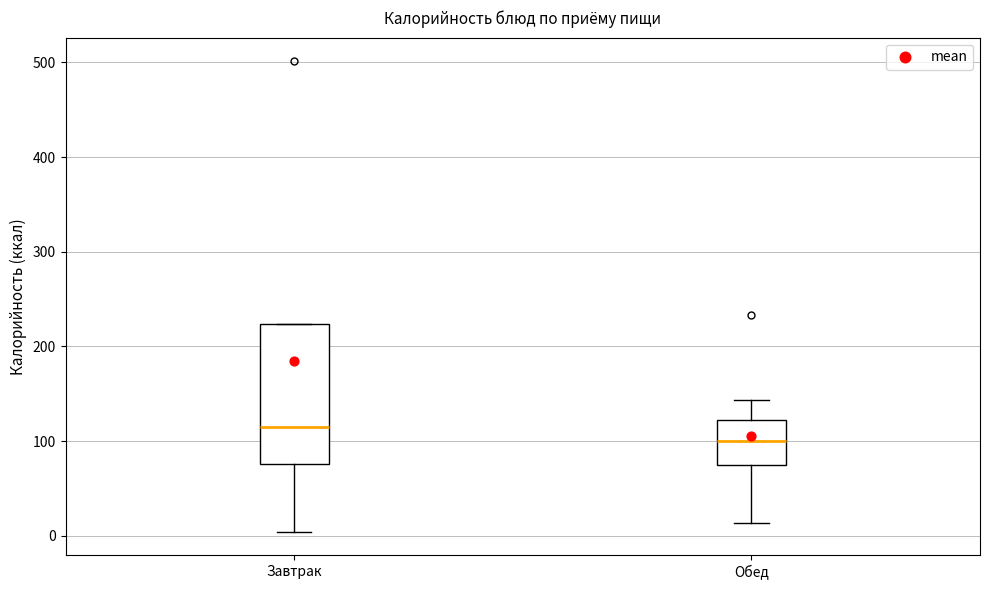

Reading left to right, transcribe this box plot: for each box, give where its median line is, the range the box spans, and where its two whiskers end, as read against the y-axis. The values are not printed on the chart, so give them approximately, as read against the axis.

Завтрак: median 120, box 80 to 220, whiskers 0 to 220
Обед: median 100, box 70 to 120, whiskers 10 to 140